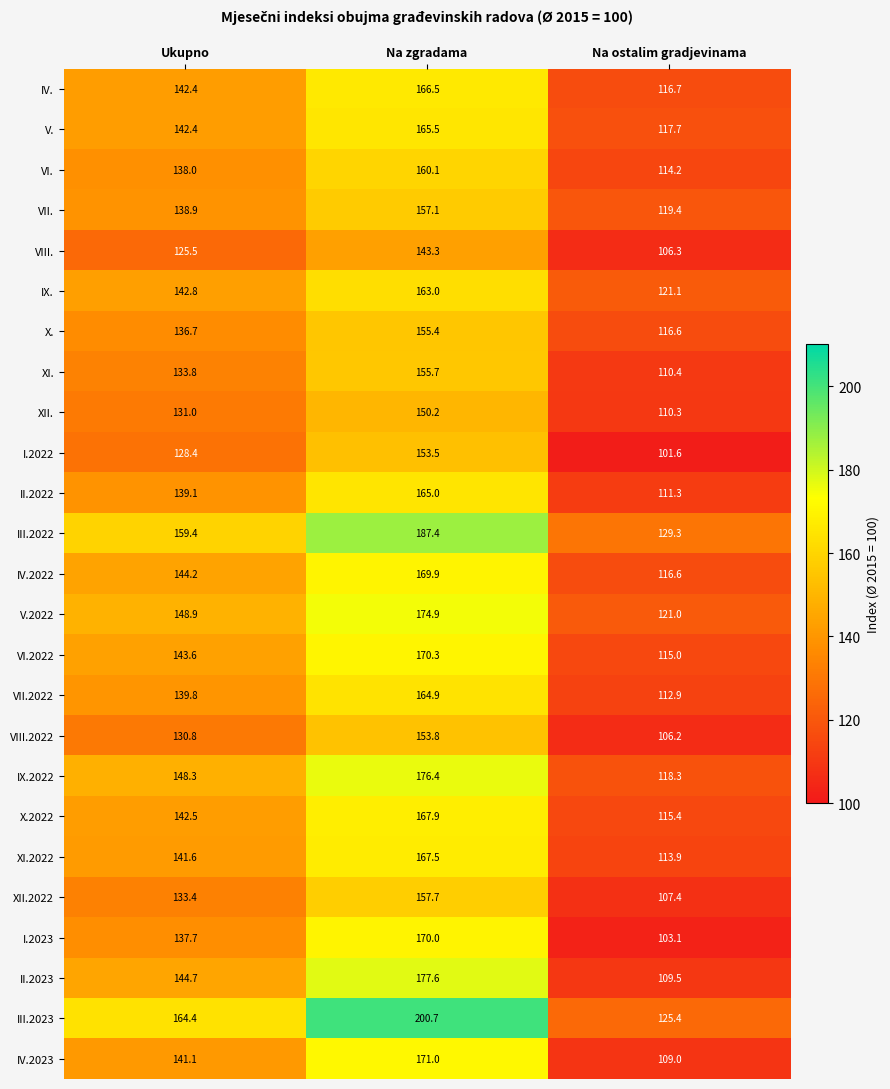

Which series has the widest spread of values?

III.2023